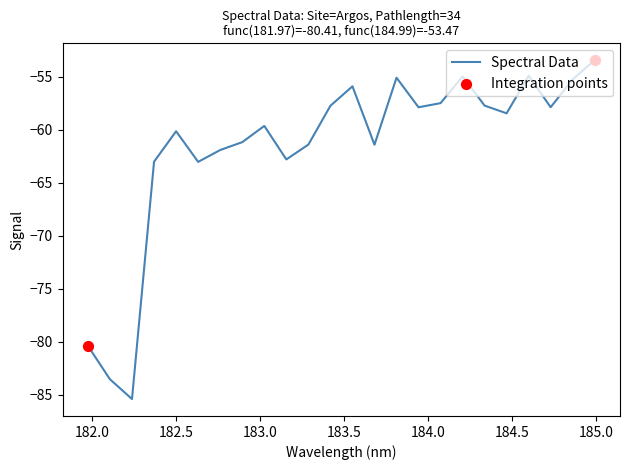

What is the maximum value shown in the chart?

-53.5